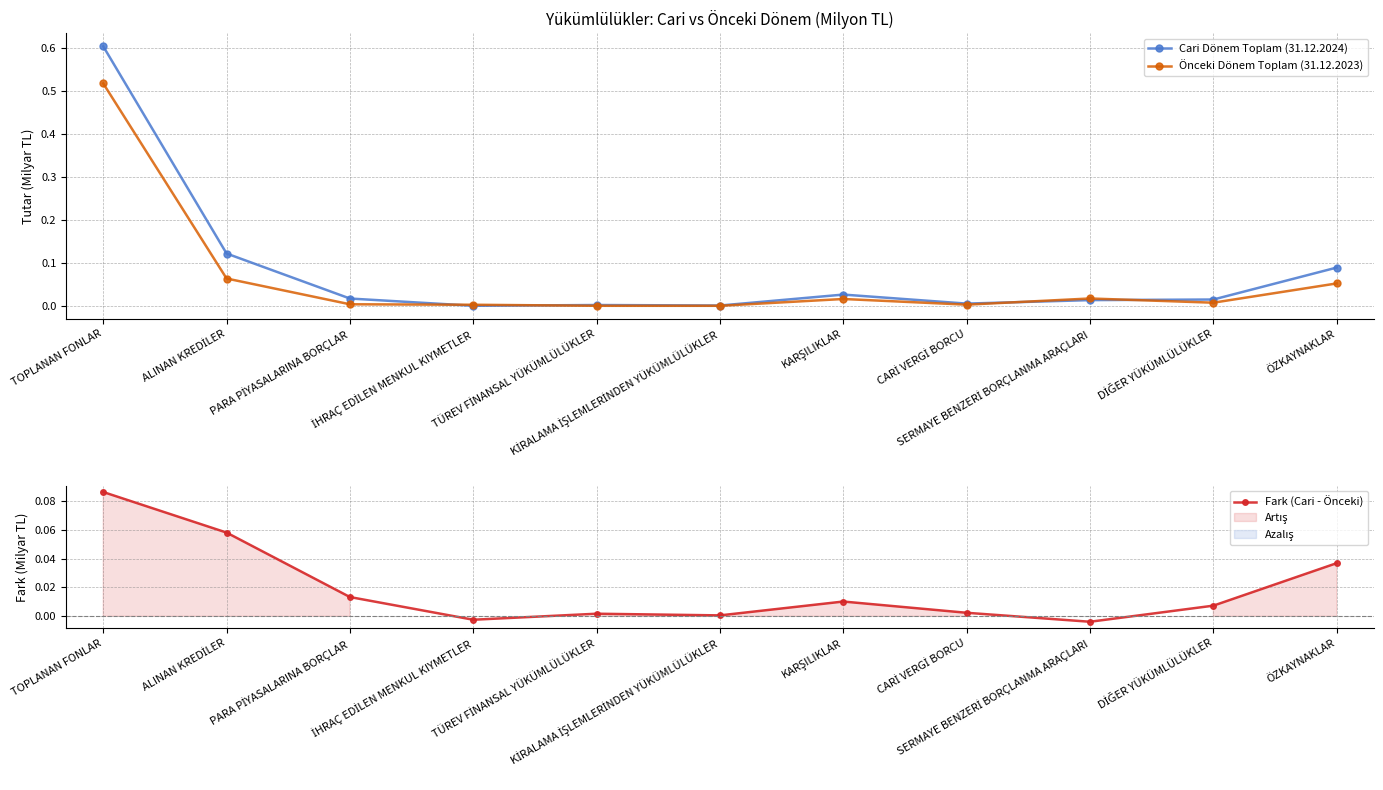

Which series ends up on top after the final intersection of Önceki Dönem Toplam (31.12.2023) and Fark (Cari - Önceki)?

Önceki Dönem Toplam (31.12.2023)